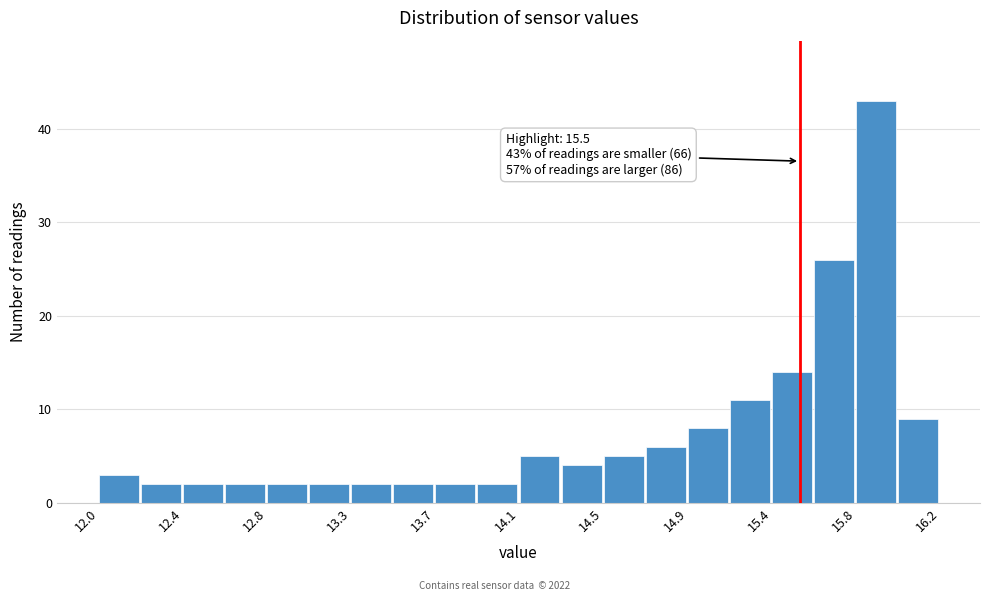

Which range on the x-axis has the tallest bar?

15.78 to 15.99